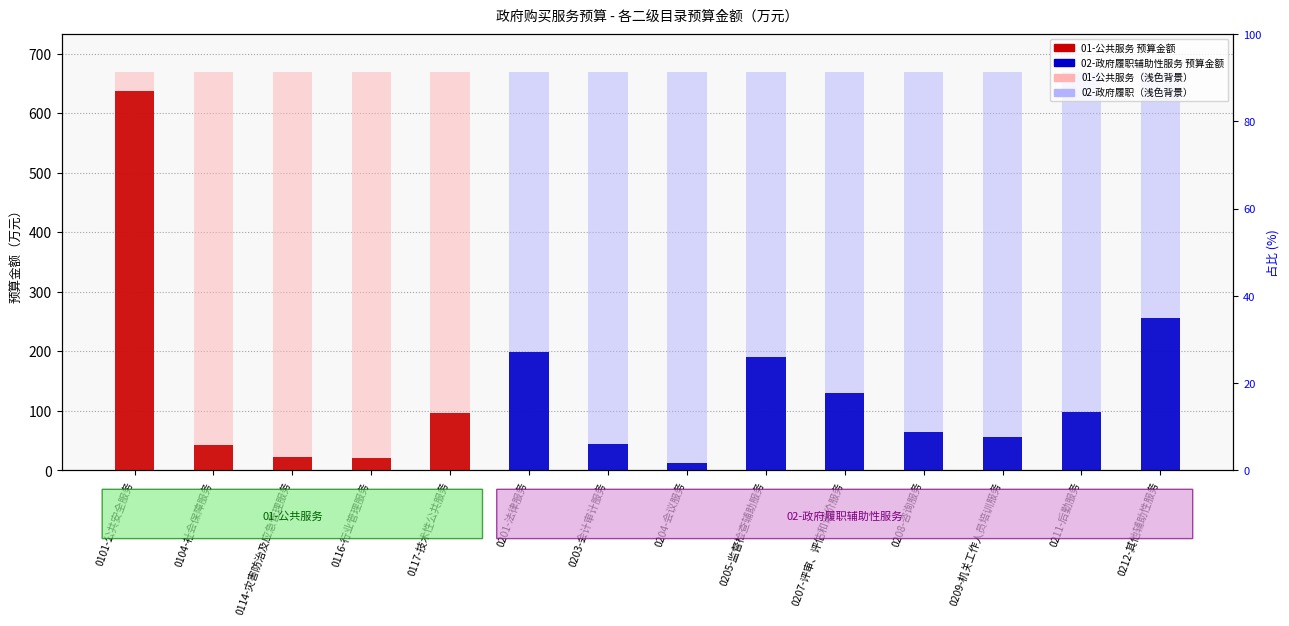

The chart shows a value of 129.8 at 0207-评审、评估和评价服务. True or false?

True